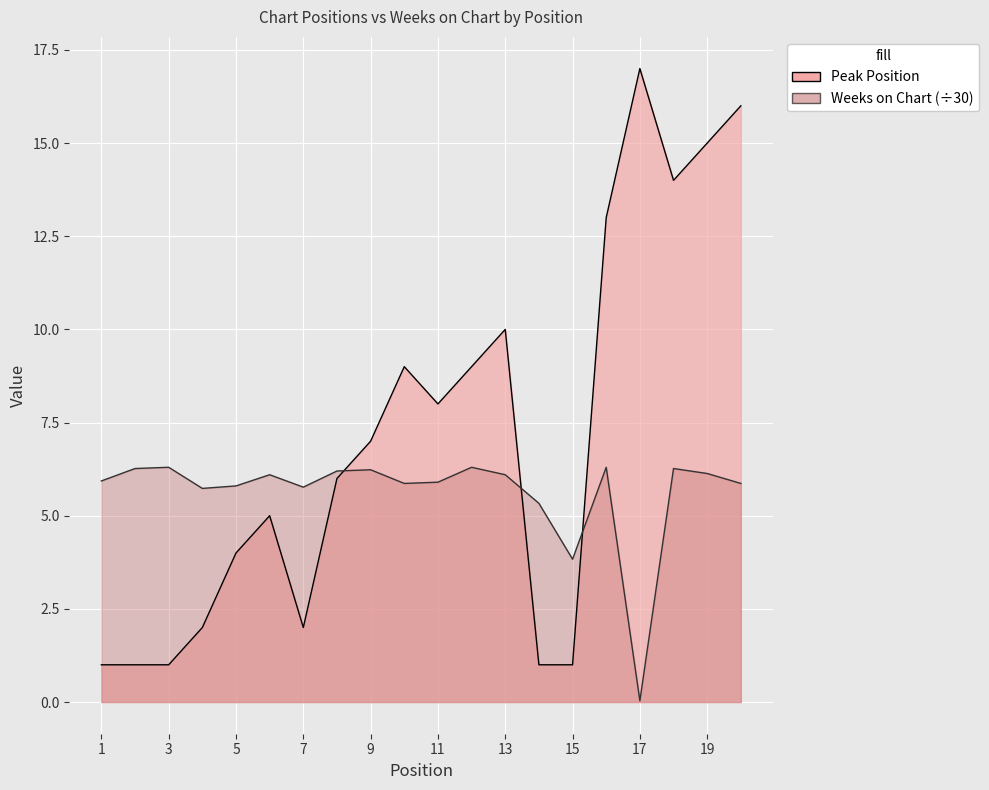

What is the value of the Peak Position point at the 20th from the left?

16.0